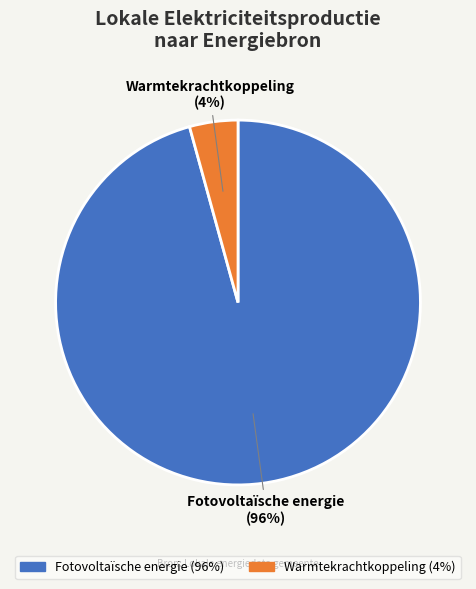

To the nearest percent, what is the average slice percentage?

50%